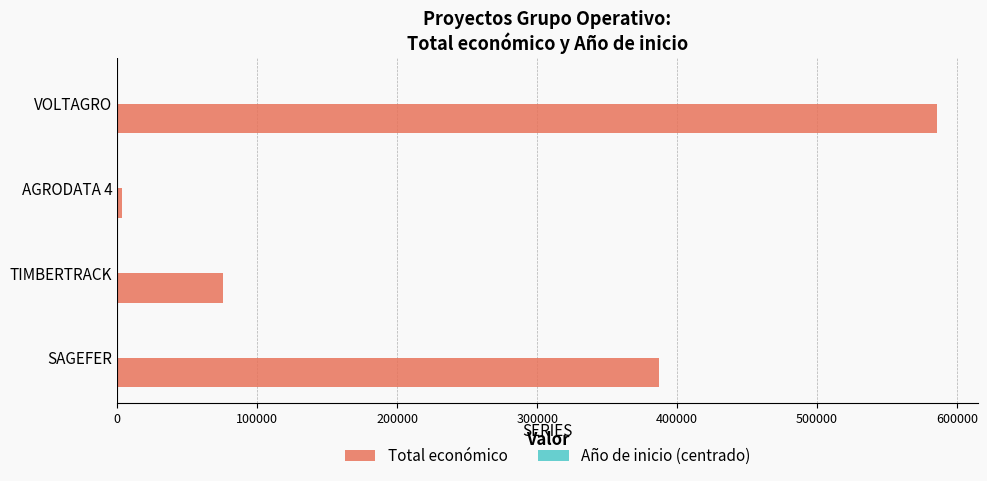

At which category is the sum across all series the highest?

VOLTAGRO